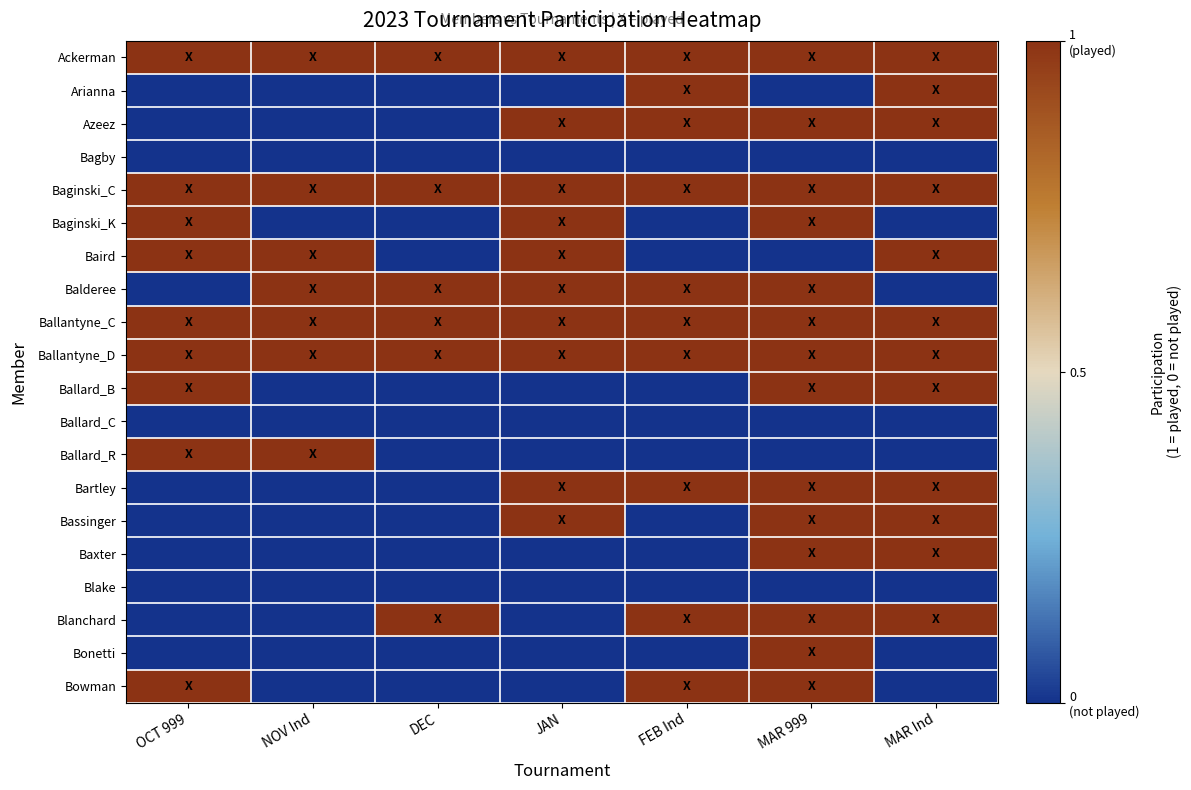

Rank the series at NOV Ind from highest to lowest value.

Ackerman, Baginski_C, Baird, Balderee, Ballantyne_C, Ballantyne_D, Ballard_R, Arianna, Azeez, Bagby, Baginski_K, Ballard_B, Ballard_C, Bartley, Bassinger, Baxter, Blake, Blanchard, Bonetti, Bowman